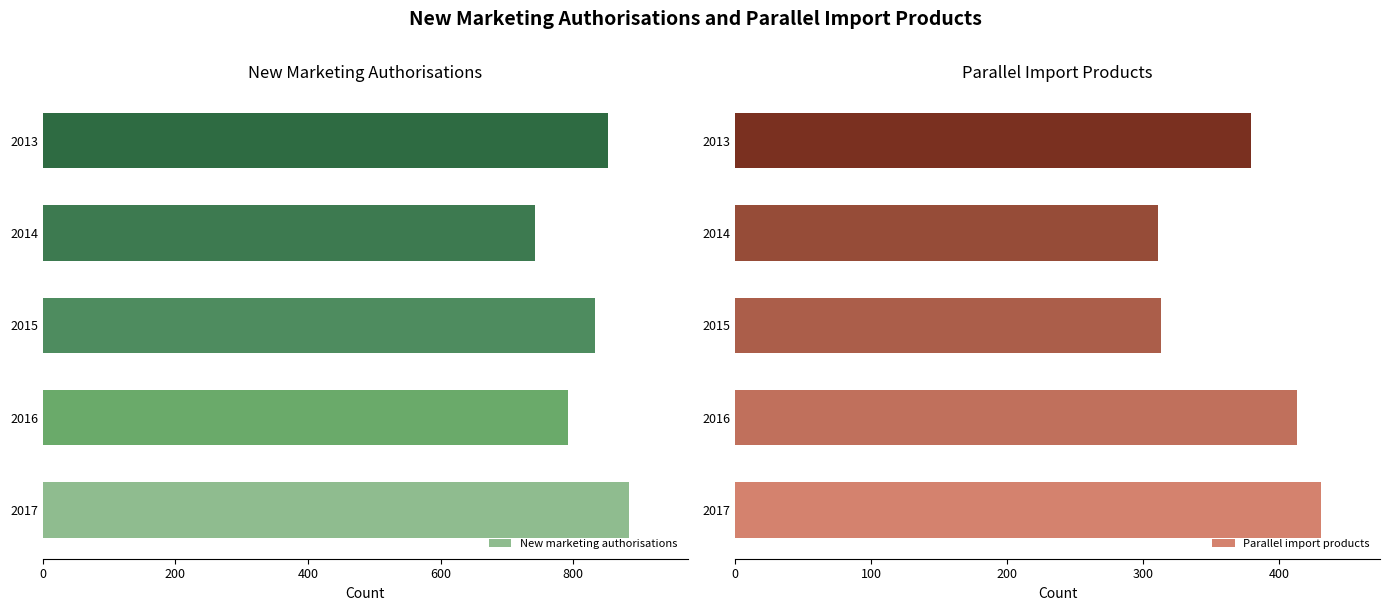

What is the difference between the maximum and minimum values in the New marketing authorisations series?

142